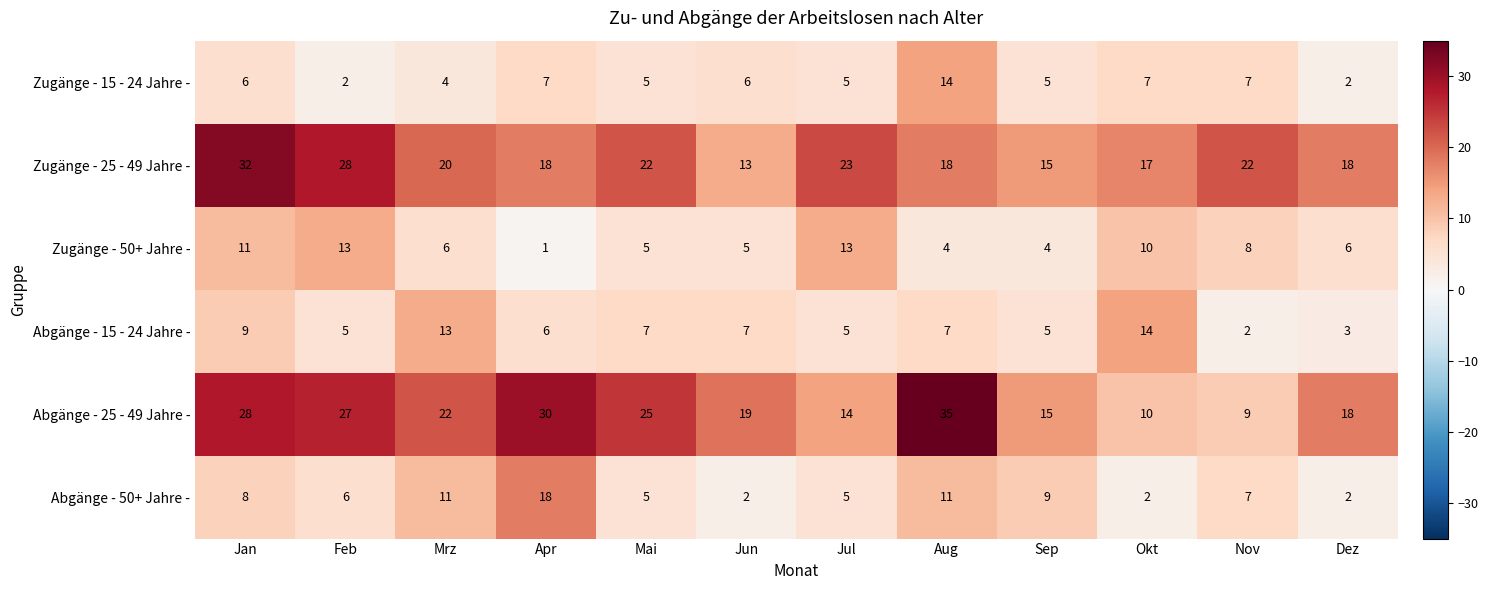

What is the average value of the Abgänge - 50+ Jahre - series?

7